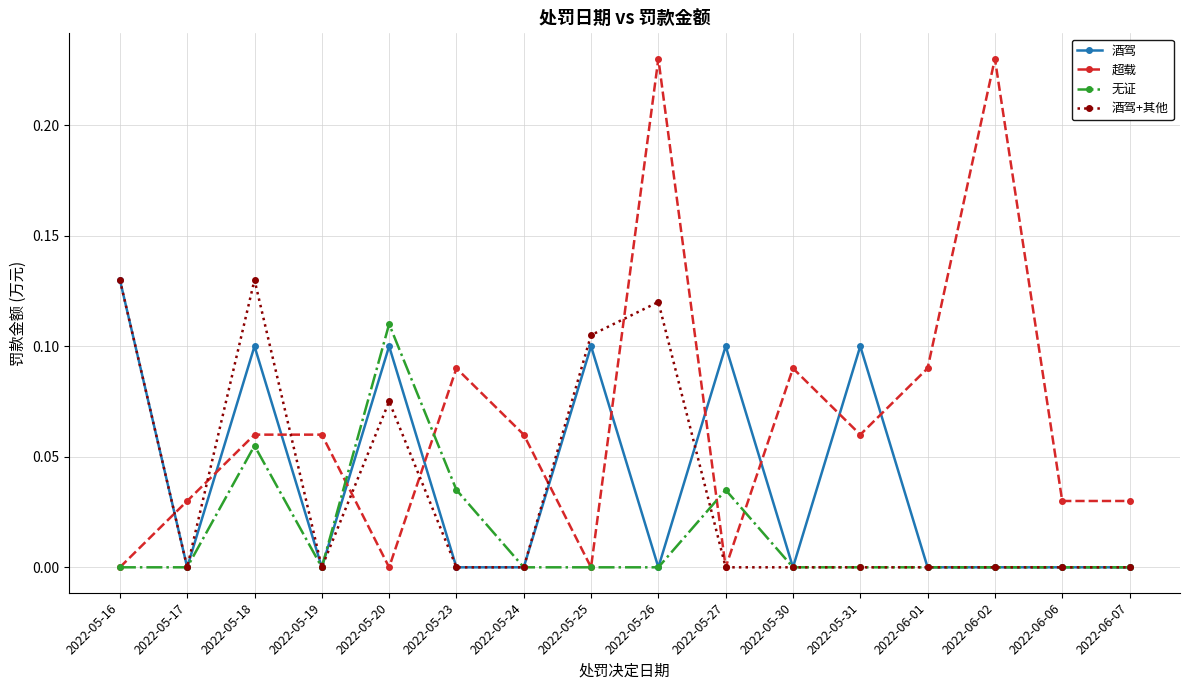

True or false: 酒驾 has a value of 0.0 at 2022-06-01.

True